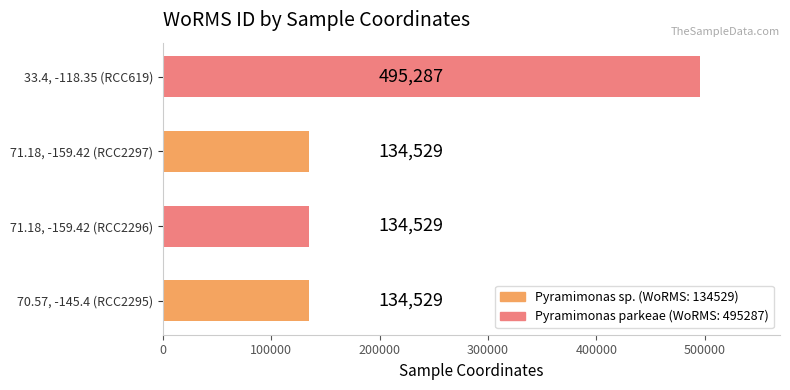

The chart shows a value of 289240 at 33.4, -118.35 (RCC619). True or false?

False